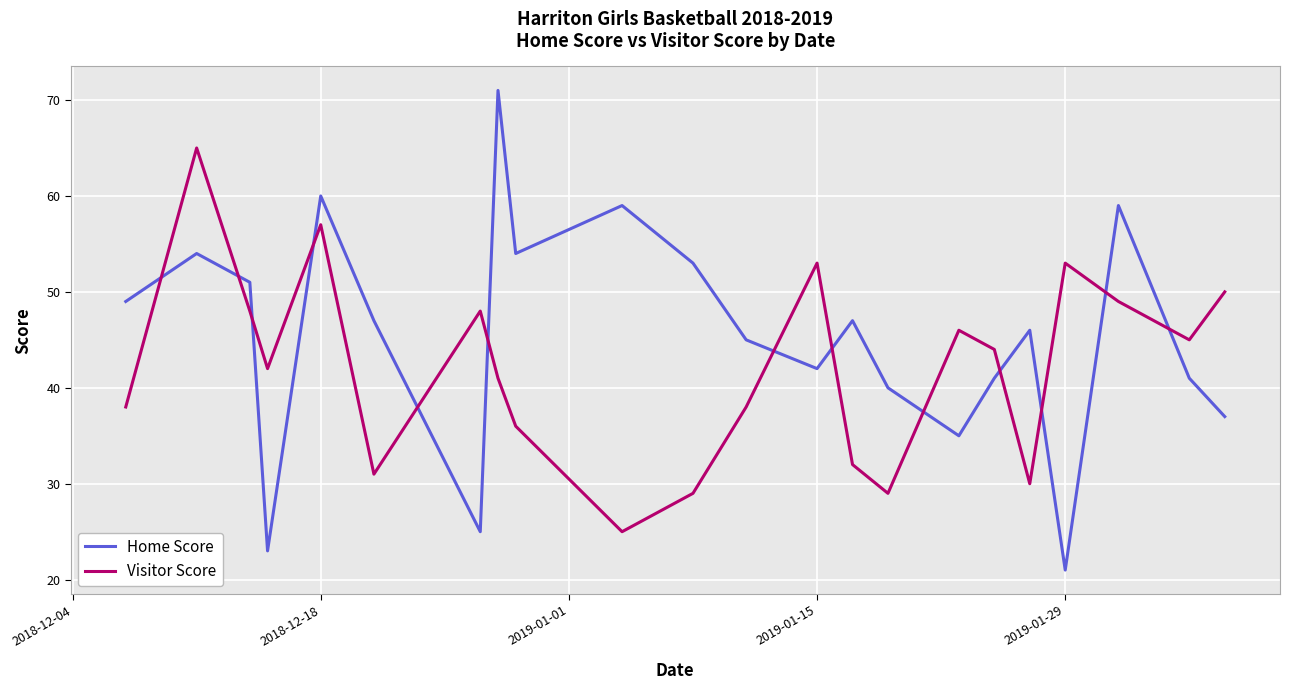

What is the smallest value displayed?

21